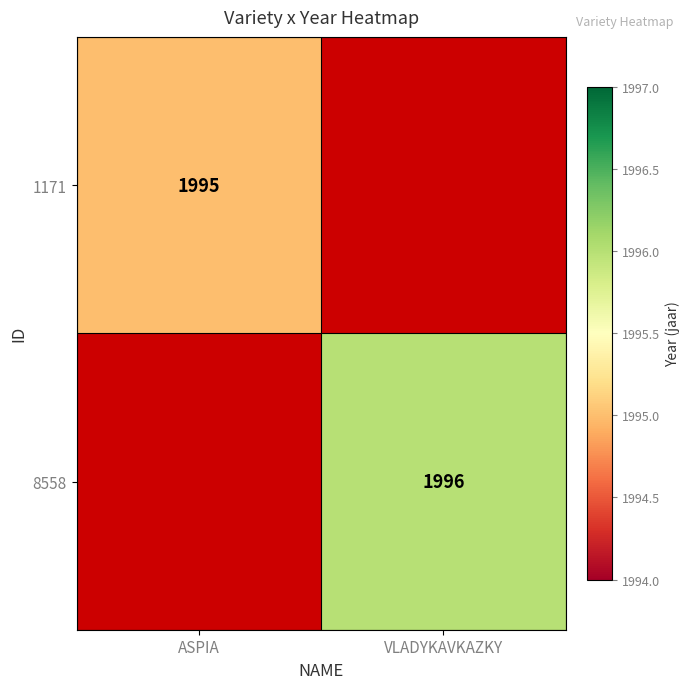

Which label corresponds to the largest value in the chart?

VLADYKAVKAZKY